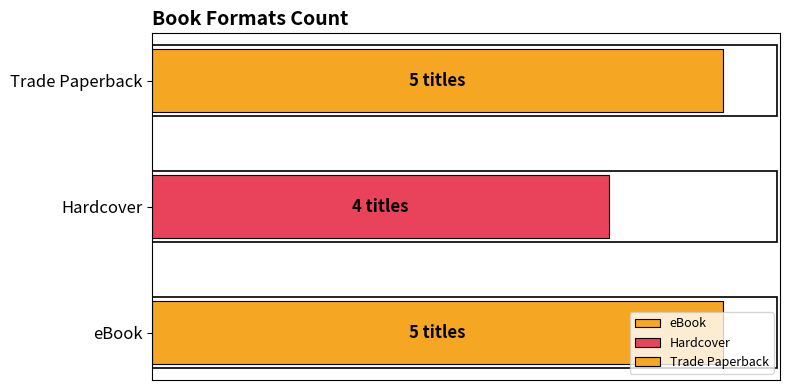

Count the number of data series in this chart.

3